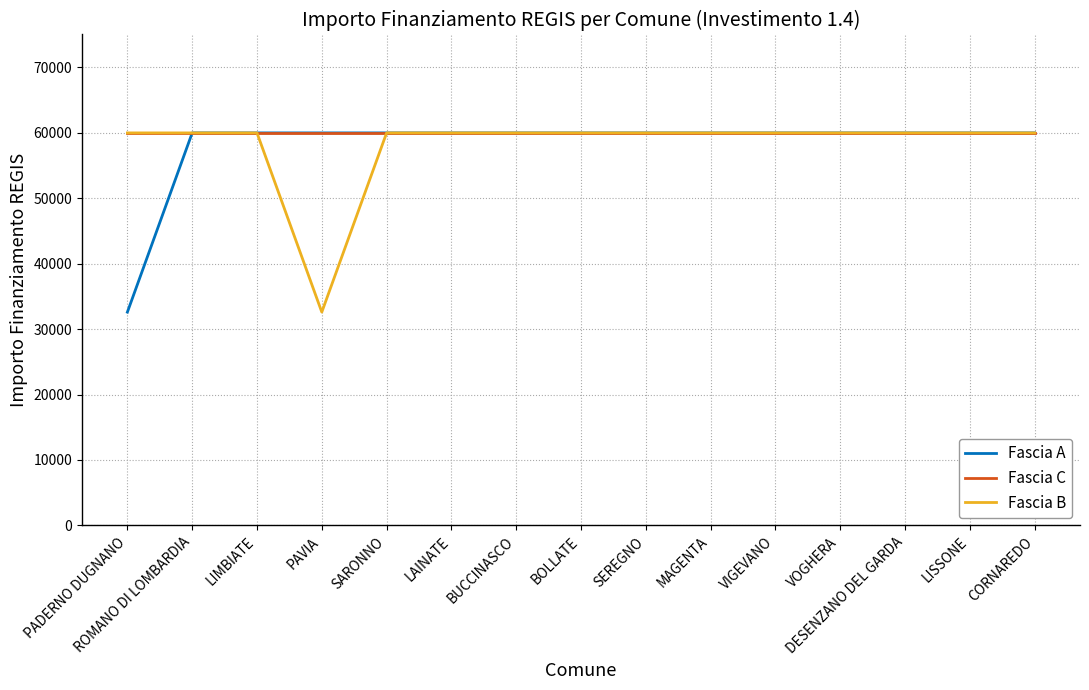

How many lines are shown in the chart?

3